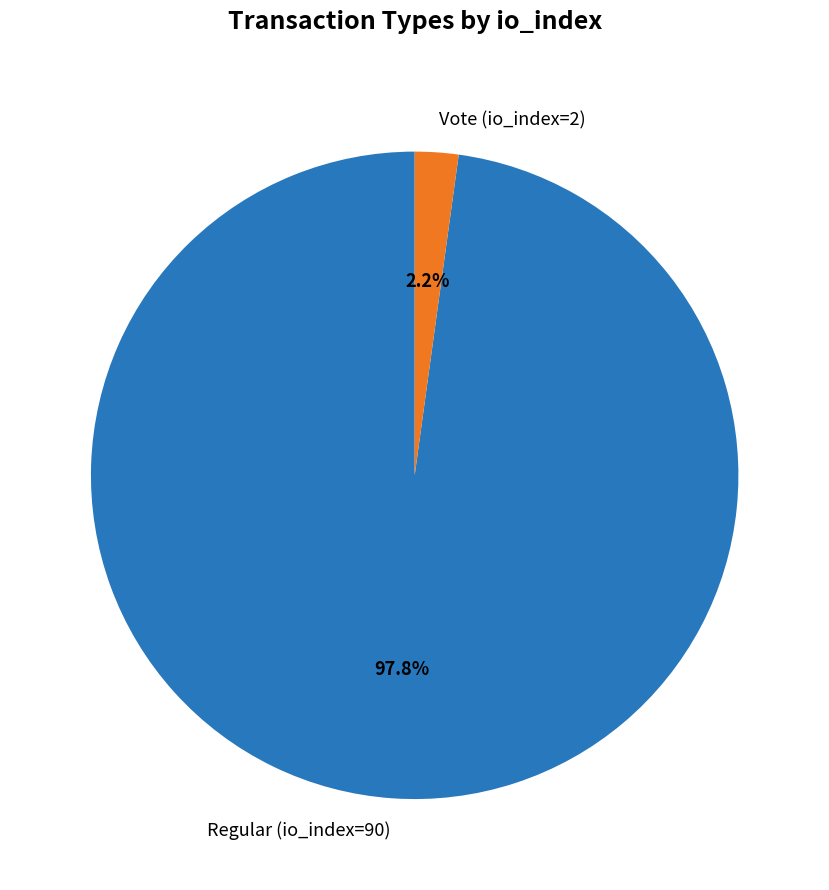

Rank the categories by value from lowest to highest.

Vote (io_index=2), Regular (io_index=90)